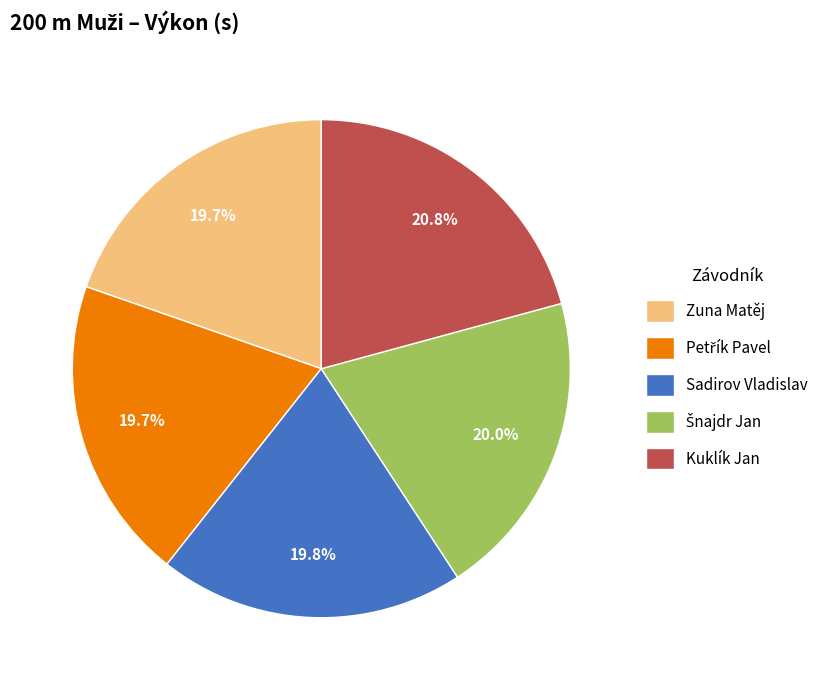

Which slice is the largest?

Kuklík Jan